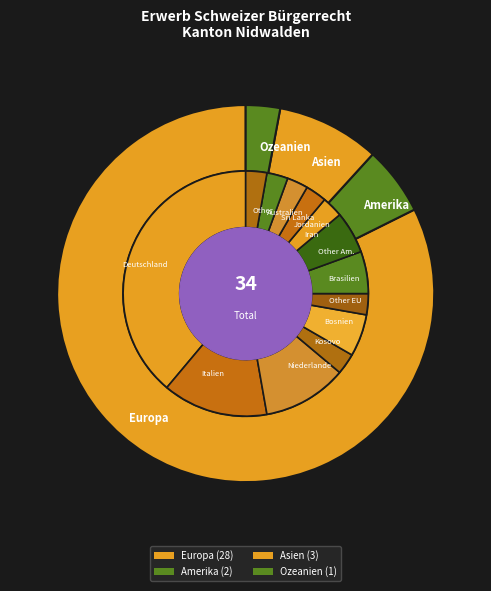

How many segments does this pie chart have?

4